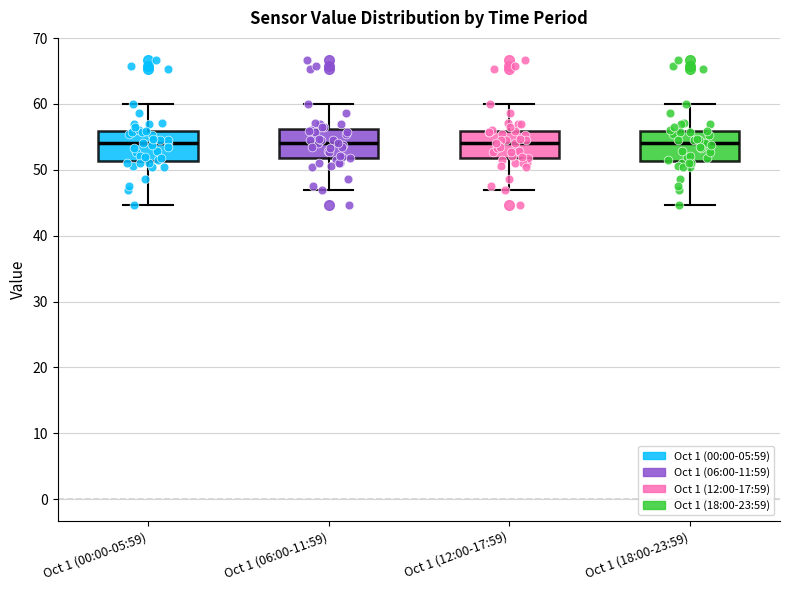

Reading left to right, read every box against the y-axis: the position of its median line, the range the box covers, and the ends of its whiskers. The values are not printed on the chart, so give them approximately, as read against the axis.

Oct 1 (00:00-05:59): median 54, box 51 to 56, whiskers 45 to 60
Oct 1 (06:00-11:59): median 54, box 52 to 56, whiskers 47 to 60
Oct 1 (12:00-17:59): median 54, box 52 to 56, whiskers 47 to 60
Oct 1 (18:00-23:59): median 54, box 51 to 56, whiskers 45 to 60